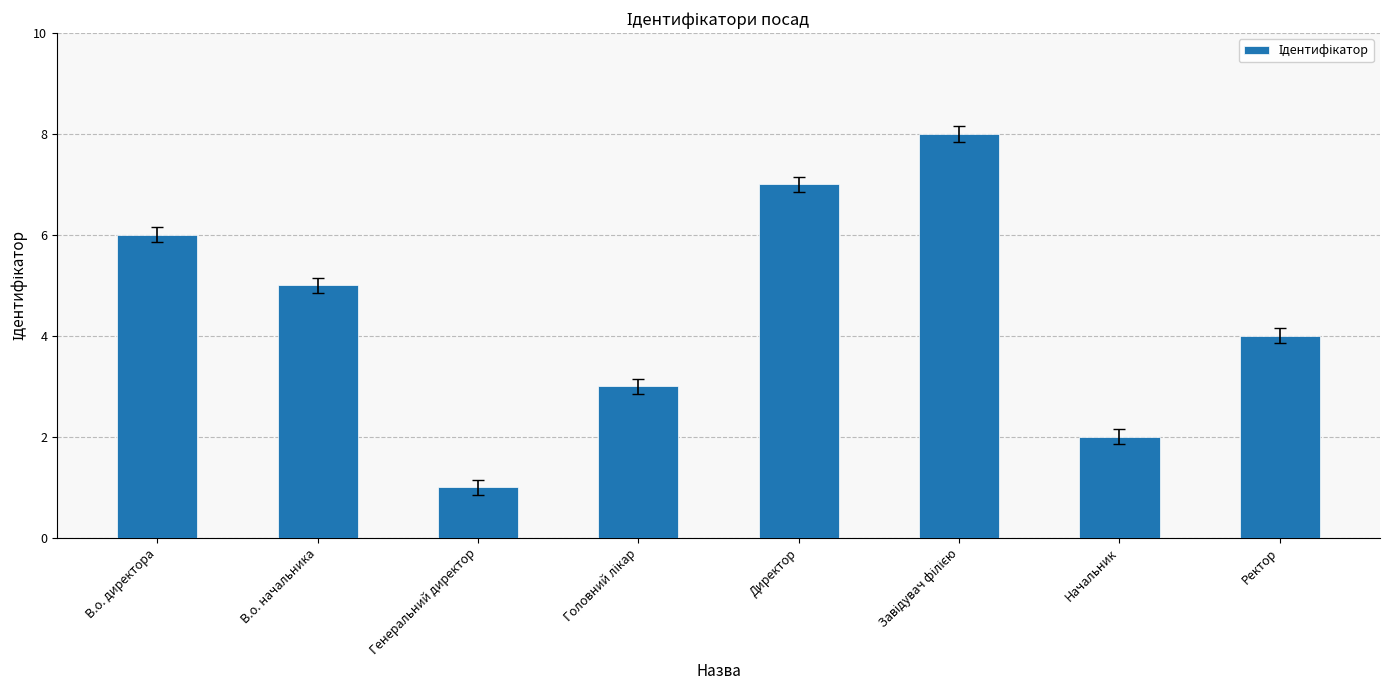

Reading right to left, list all the values displayed in this chart.

4	2	8	7	3	1	5	6